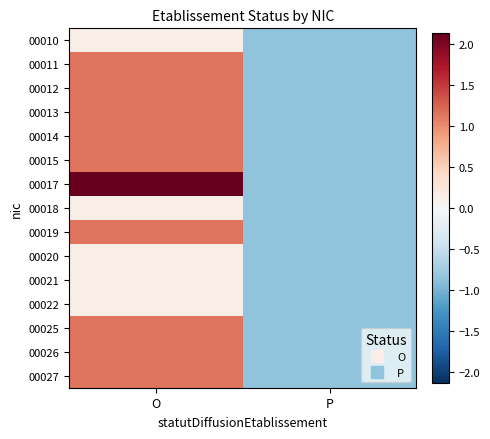

At which category is the sum across all series the highest?

O